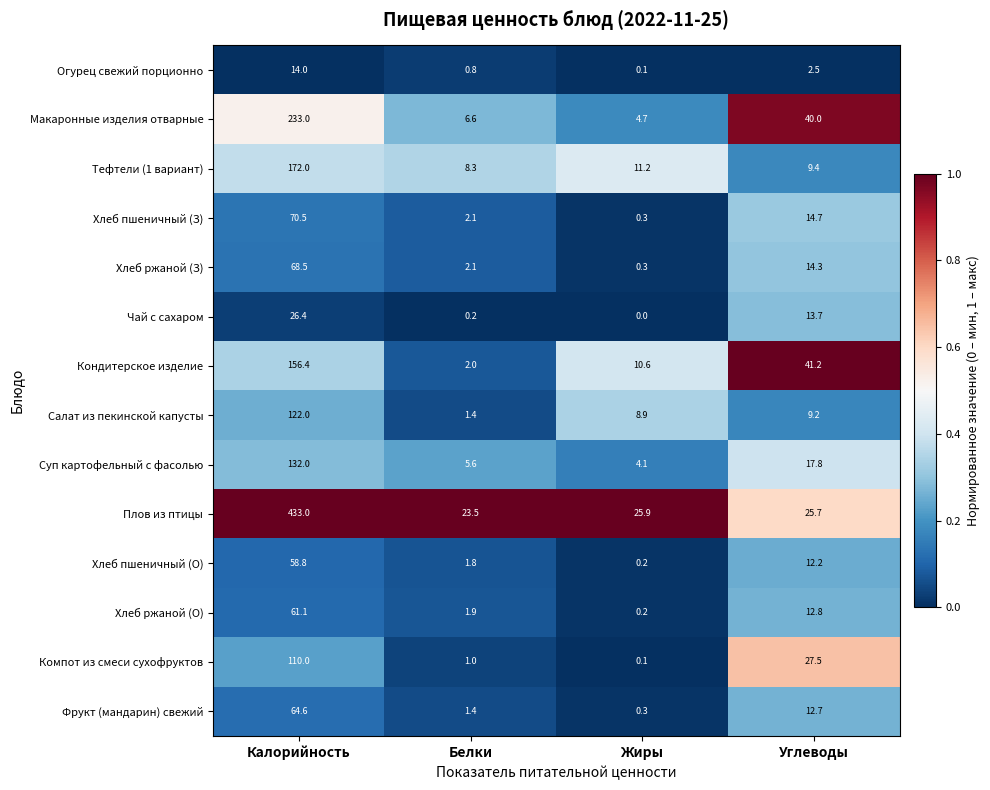

True or false: Плов из птицы has a value of 25.9 at Жиры.

True